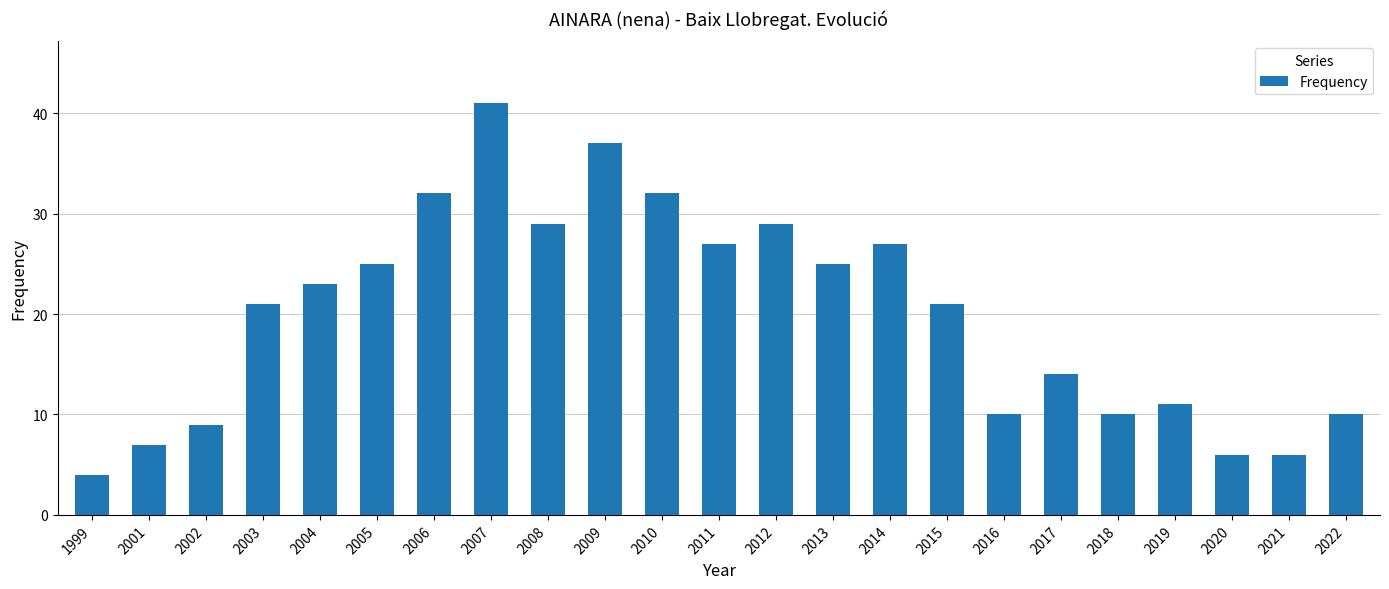

What is the difference between the maximum and minimum values?

37